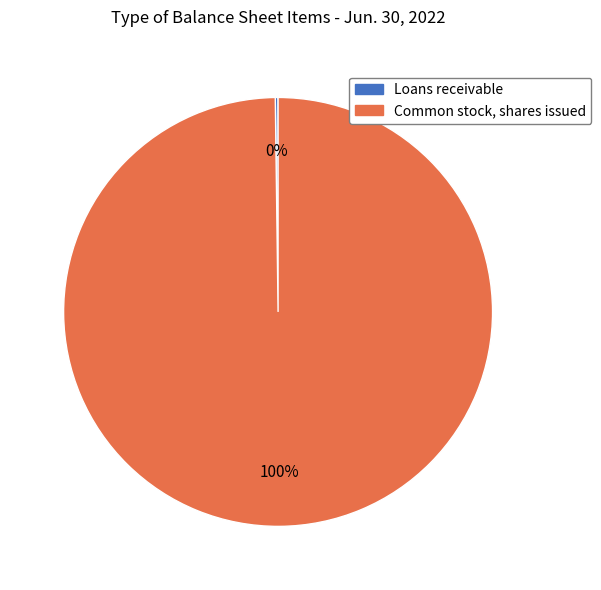

Which slice represents more than half of the pie?

Common stock, shares issued